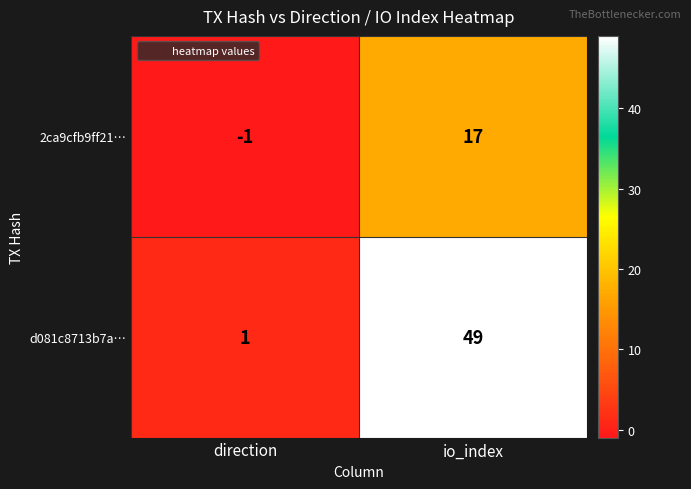

What is the total value across all series at io_index?

66